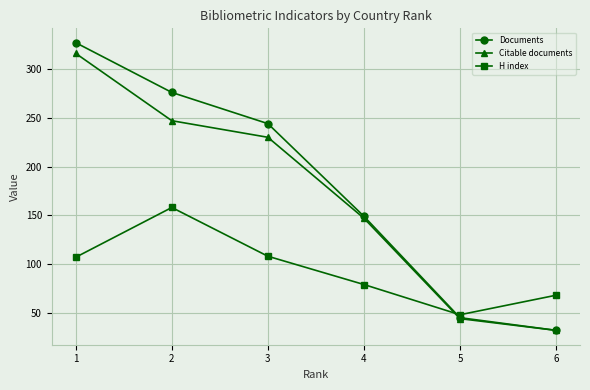

What is the sum of the H index values at 6 and 4?

147